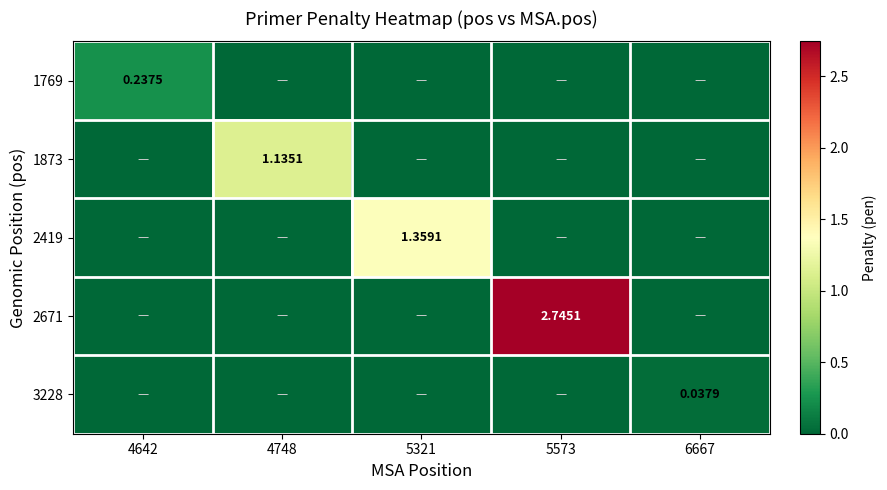

Rank the series at 4748 from highest to lowest value.

1873, 1769, 2419, 2671, 3228